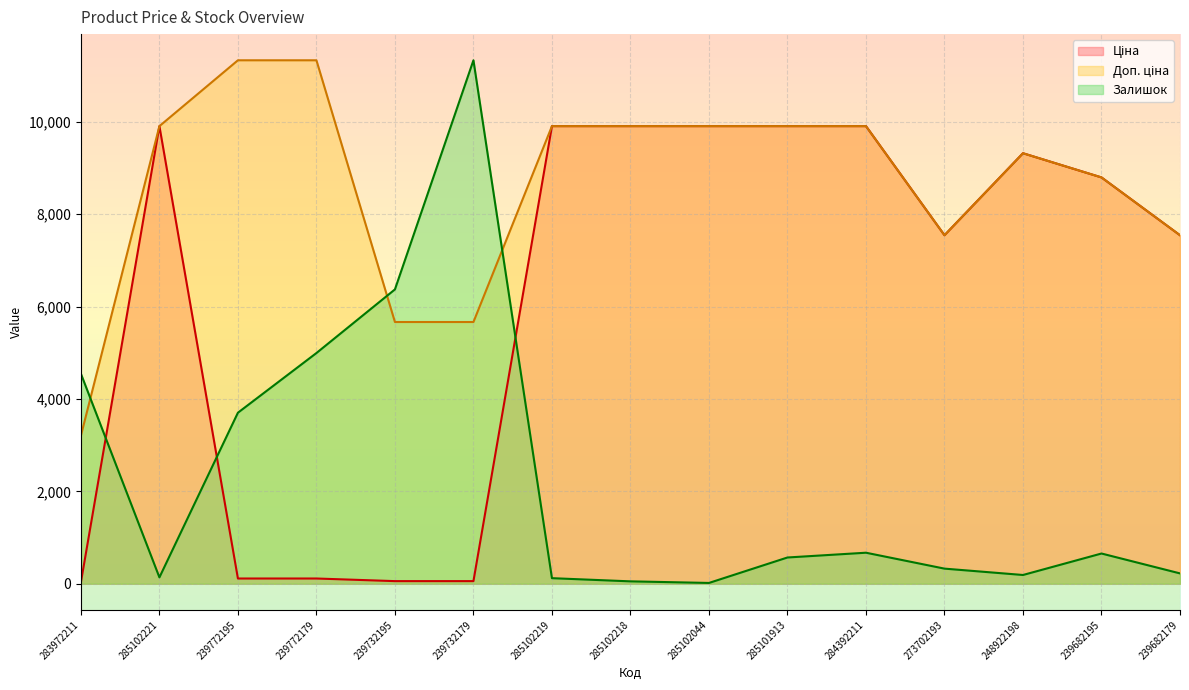

Which category has the highest value in the Залишок series?

239732179